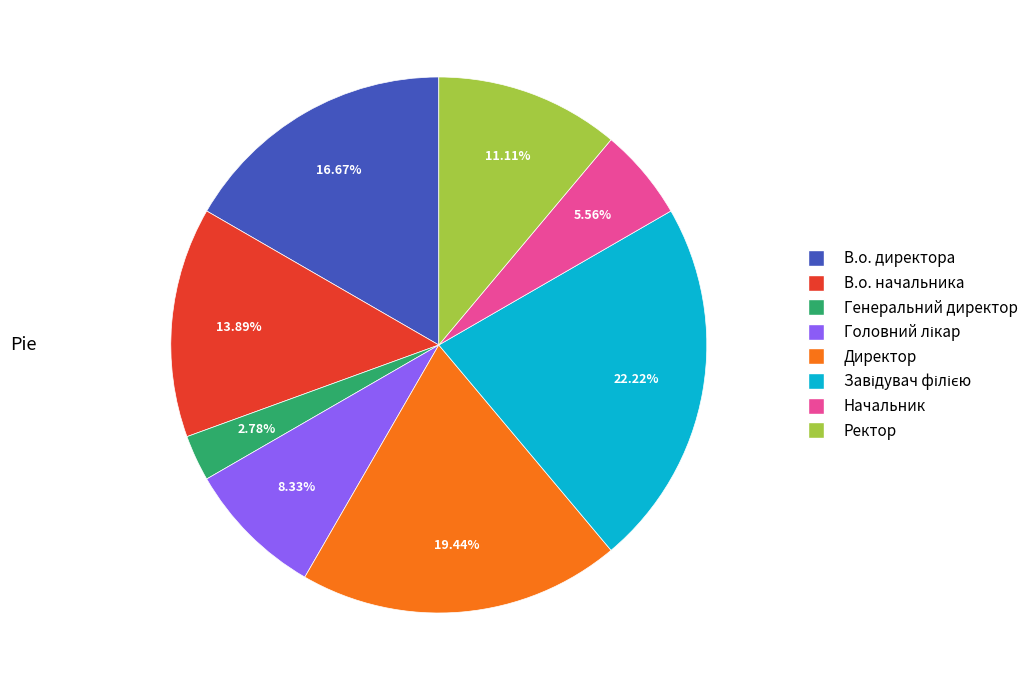

Which has a higher value, В.о. директора or Директор?

Директор